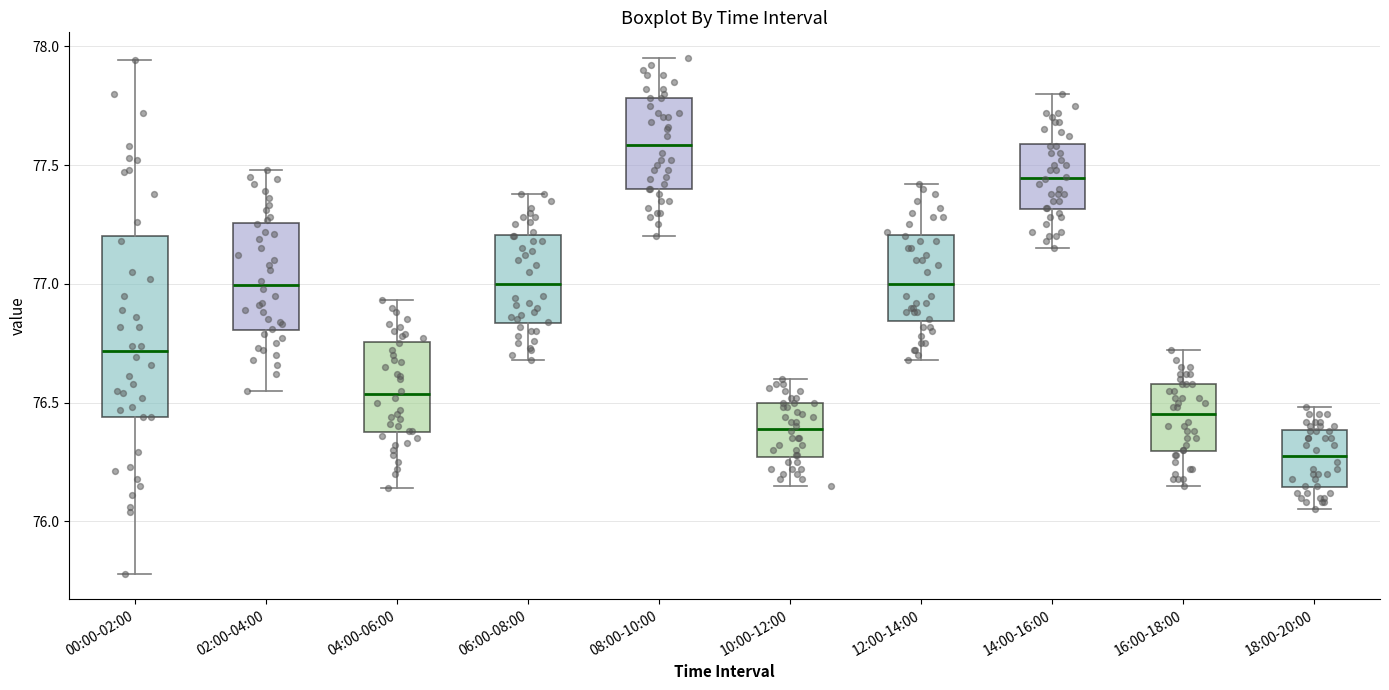

Comparing the boxes themselves (not the whiskers), which one is the tallest?

00:00-02:00